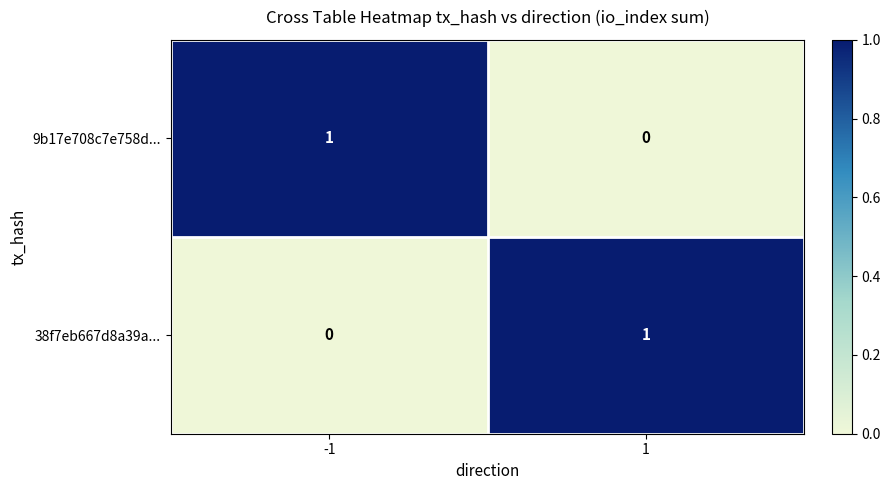

At how many categories does at least one series exceed 0?

2